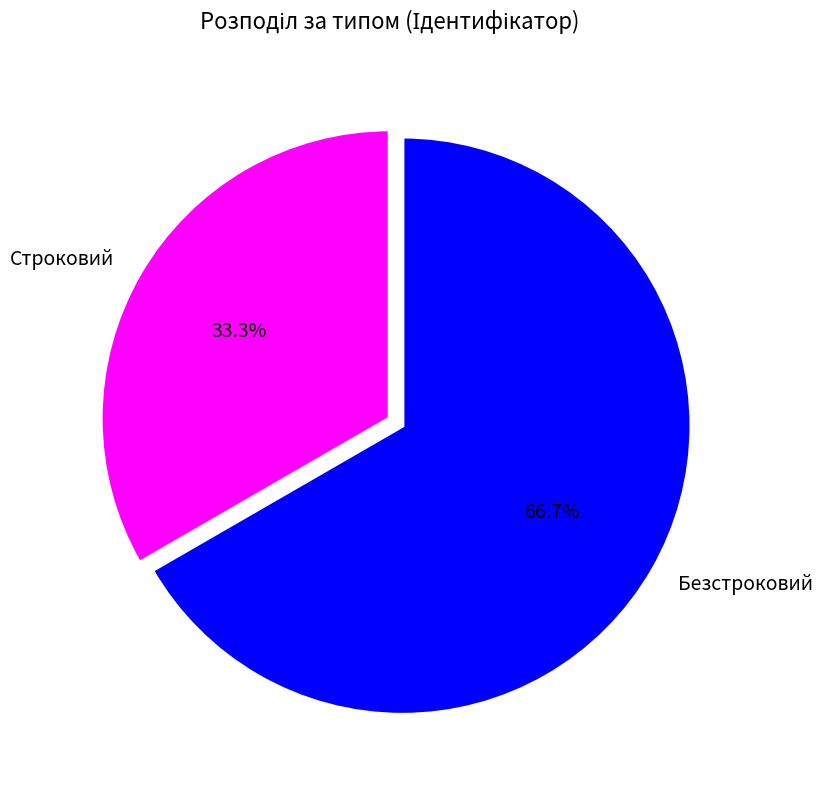

How many slices are in this pie chart?

2